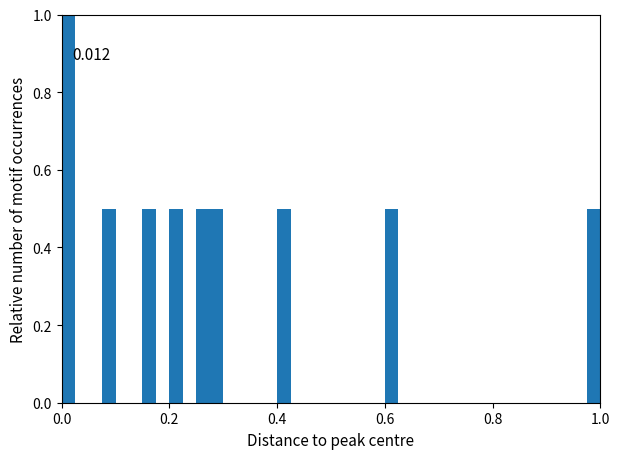

Around what value on the x-axis is the tallest bar? Give the approximate position of its centre, as read against the axis.

0.02